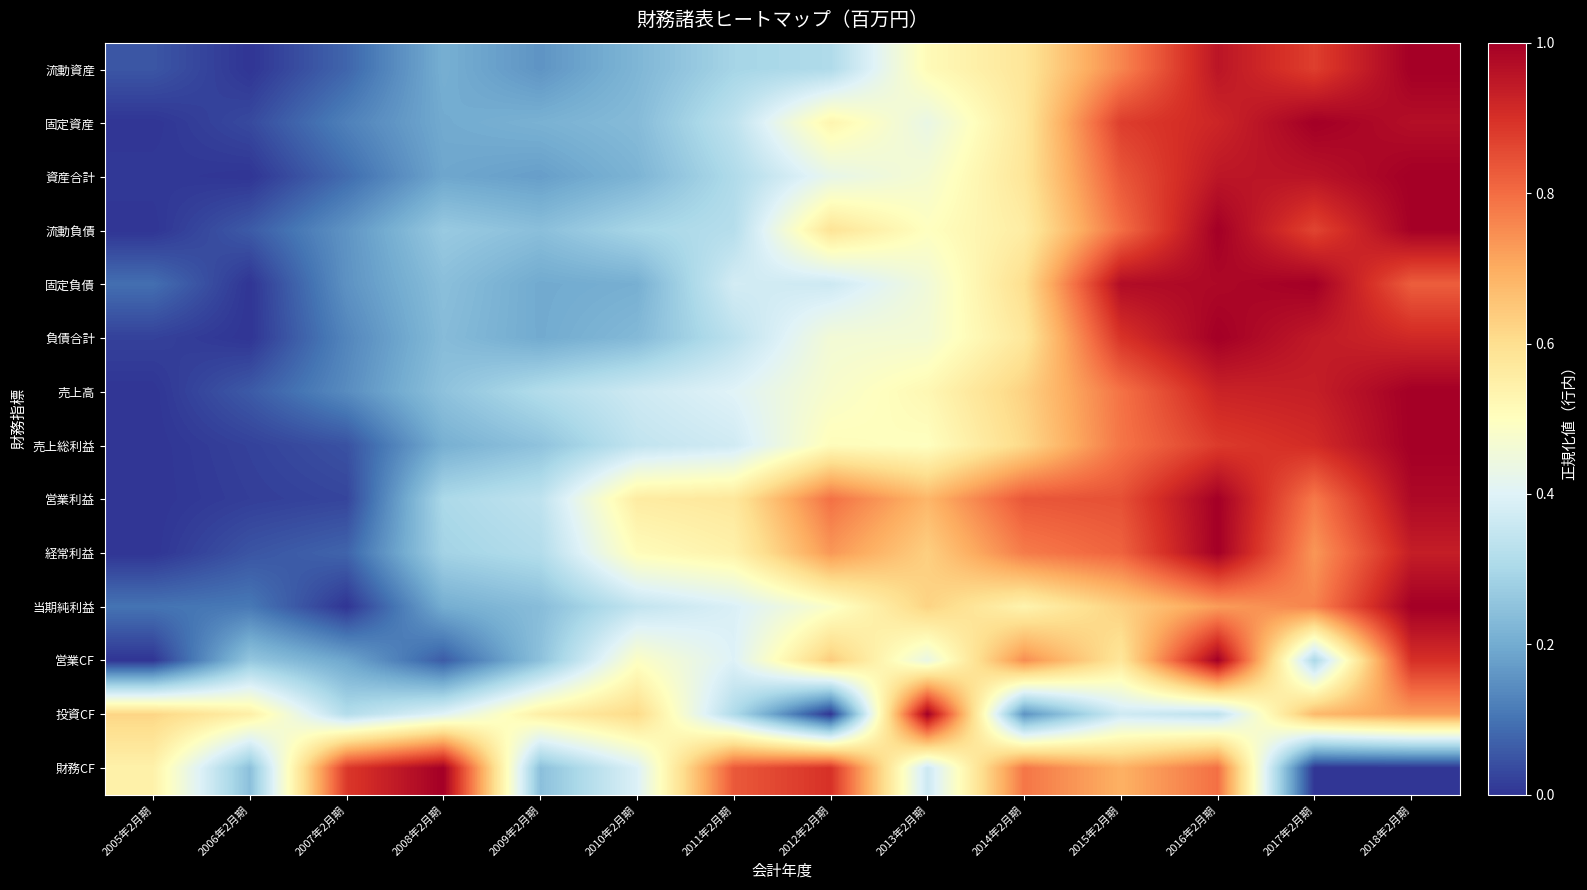

Reading right to left, transcribe all the data shown in this chart.

流動資産: 2018年2月期=1.0	2017年2月期=0.9	2016年2月期=1.0	2015年2月期=0.8	2014年2月期=0.6	2013年2月期=0.5	2012年2月期=0.3	2011年2月期=0.3	2010年2月期=0.2	2009年2月期=0.2	2008年2月期=0.2	2007年2月期=0.1	2006年2月期=0.0	2005年2月期=0.1
固定資産: 2018年2月期=1.0	2017年2月期=1.0	2016年2月期=0.9	2015年2月期=0.9	2014年2月期=0.6	2013年2月期=0.4	2012年2月期=0.5	2011年2月期=0.3	2010年2月期=0.2	2009年2月期=0.2	2008年2月期=0.2	2007年2月期=0.1	2006年2月期=0.0	2005年2月期=0.0
資産合計: 2018年2月期=1.0	2017年2月期=1.0	2016年2月期=1.0	2015年2月期=0.8	2014年2月期=0.6	2013年2月期=0.5	2012年2月期=0.4	2011年2月期=0.3	2010年2月期=0.2	2009年2月期=0.2	2008年2月期=0.2	2007年2月期=0.1	2006年2月期=0.0	2005年2月期=0.0
流動負債: 2018年2月期=1.0	2017年2月期=0.9	2016年2月期=1.0	2015年2月期=0.8	2014年2月期=0.6	2013年2月期=0.5	2012年2月期=0.6	2011年2月期=0.3	2010年2月期=0.3	2009年2月期=0.2	2008年2月期=0.3	2007年2月期=0.2	2006年2月期=0.1	2005年2月期=0.0
固定負債: 2018年2月期=0.8	2017年2月期=1.0	2016年2月期=1.0	2015年2月期=1.0	2014年2月期=0.6	2013年2月期=0.5	2012年2月期=0.4	2011年2月期=0.4	2010年2月期=0.2	2009年2月期=0.2	2008年2月期=0.2	2007年2月期=0.2	2006年2月期=0.0	2005年2月期=0.1
負債合計: 2018年2月期=0.9	2017年2月期=0.9	2016年2月期=1.0	2015年2月期=0.9	2014年2月期=0.6	2013年2月期=0.5	2012年2月期=0.5	2011年2月期=0.3	2010年2月期=0.2	2009年2月期=0.2	2008年2月期=0.2	2007年2月期=0.1	2006年2月期=0.0	2005年2月期=0.0
売上高: 2018年2月期=1.0	2017年2月期=0.9	2016年2月期=0.9	2015年2月期=0.8	2014年2月期=0.6	2013年2月期=0.5	2012年2月期=0.5	2011年2月期=0.4	2010年2月期=0.4	2009年2月期=0.3	2008年2月期=0.2	2007年2月期=0.1	2006年2月期=0.1	2005年2月期=0.0
売上総利益: 2018年2月期=1.0	2017年2月期=0.9	2016年2月期=0.9	2015年2月期=0.8	2014年2月期=0.6	2013年2月期=0.5	2012年2月期=0.5	2011年2月期=0.4	2010年2月期=0.3	2009年2月期=0.3	2008年2月期=0.2	2007年2月期=0.0	2006年2月期=0.0	2005年2月期=0.0
営業利益: 2018年2月期=1.0	2017年2月期=0.8	2016年2月期=1.0	2015年2月期=0.8	2014年2月期=0.8	2013年2月期=0.7	2012年2月期=0.8	2011年2月期=0.6	2010年2月期=0.6	2009年2月期=0.3	2008年2月期=0.3	2007年2月期=0.0	2006年2月期=0.0	2005年2月期=0.0
経常利益: 2018年2月期=0.9	2017年2月期=0.7	2016年2月期=1.0	2015年2月期=0.8	2014年2月期=0.8	2013年2月期=0.6	2012年2月期=0.7	2011年2月期=0.5	2010年2月期=0.5	2009年2月期=0.3	2008年2月期=0.3	2007年2月期=0.1	2006年2月期=0.1	2005年2月期=0.0
当期純利益: 2018年2月期=1.0	2017年2月期=0.8	2016年2月期=0.7	2015年2月期=0.6	2014年2月期=0.5	2013年2月期=0.6	2012年2月期=0.5	2011年2月期=0.4	2010年2月期=0.3	2009年2月期=0.2	2008年2月期=0.2	2007年2月期=0.0	2006年2月期=0.1	2005年2月期=0.1
営業CF: 2018年2月期=0.9	2017年2月期=0.3	2016年2月期=1.0	2015年2月期=0.6	2014年2月期=0.7	2013年2月期=0.4	2012年2月期=0.6	2011年2月期=0.4	2010年2月期=0.5	2009年2月期=0.2	2008年2月期=0.1	2007年2月期=0.2	2006年2月期=0.3	2005年2月期=0.0
投資CF: 2018年2月期=0.7	2017年2月期=0.7	2016年2月期=0.3	2015年2月期=0.4	2014年2月期=0.2	2013年2月期=1.0	2012年2月期=0.0	2011年2月期=0.3	2010年2月期=0.6	2009年2月期=0.6	2008年2月期=0.4	2007年2月期=0.3	2006年2月期=0.6	2005年2月期=0.6
財務CF: 2018年2月期=0.0	2017年2月期=0.0	2016年2月期=0.8	2015年2月期=0.7	2014年2月期=0.8	2013年2月期=0.4	2012年2月期=0.9	2011年2月期=0.8	2010年2月期=0.4	2009年2月期=0.2	2008年2月期=1.0	2007年2月期=0.9	2006年2月期=0.2	2005年2月期=0.5